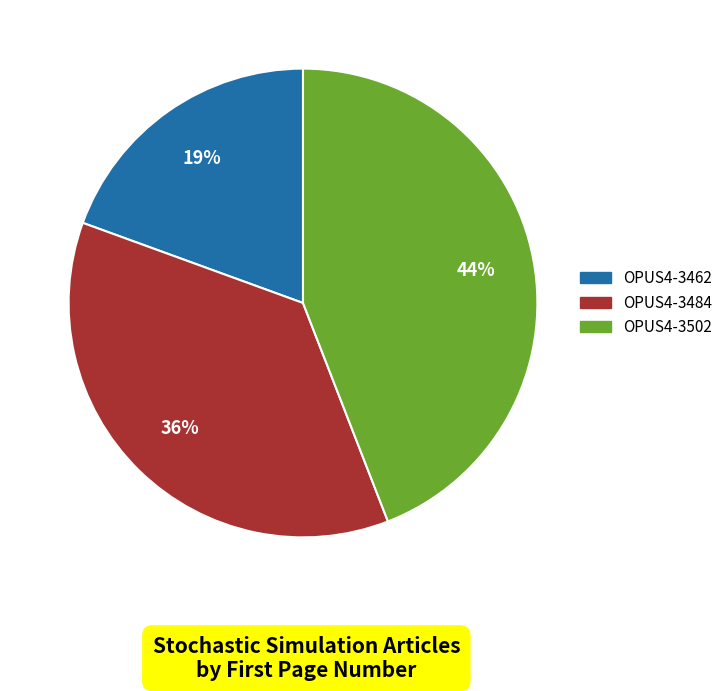

Which has a higher value, OPUS4-3484 or OPUS4-3462?

OPUS4-3484